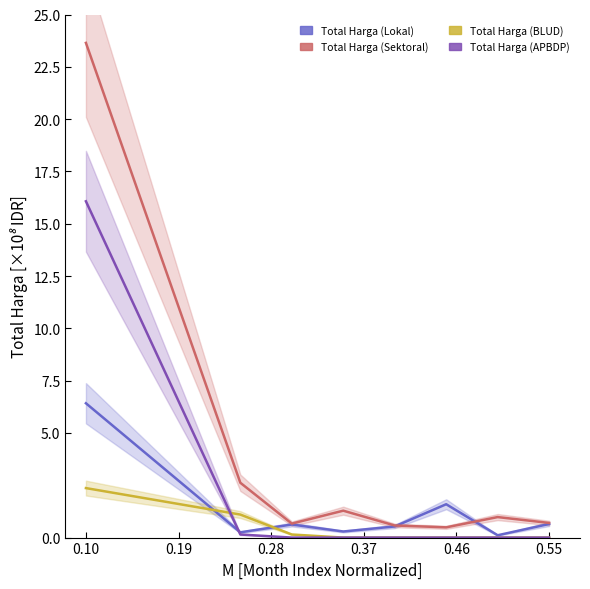

True or false: Total Harga (Sektoral) and Total Harga (APBDP) intersect in this chart.

False